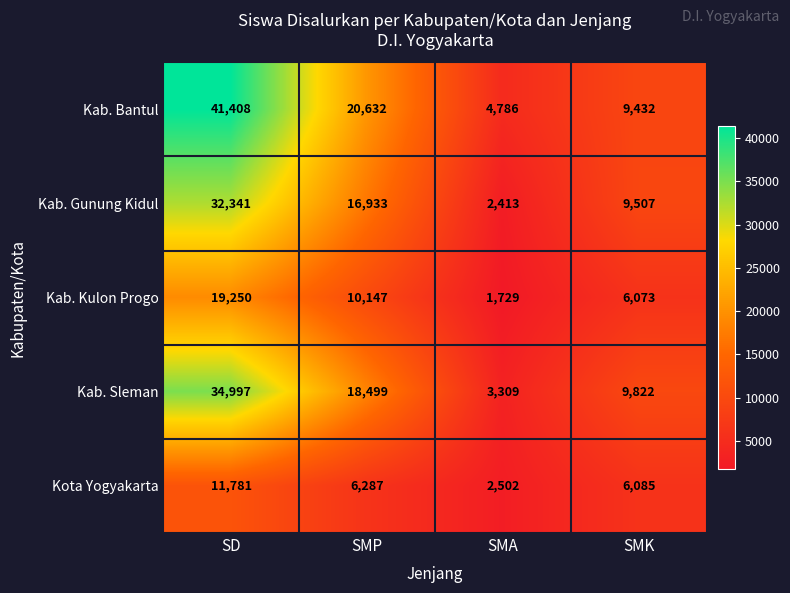

At SMK, list the series in order from smallest to largest.

Kab. Kulon Progo, Kota Yogyakarta, Kab. Bantul, Kab. Gunung Kidul, Kab. Sleman